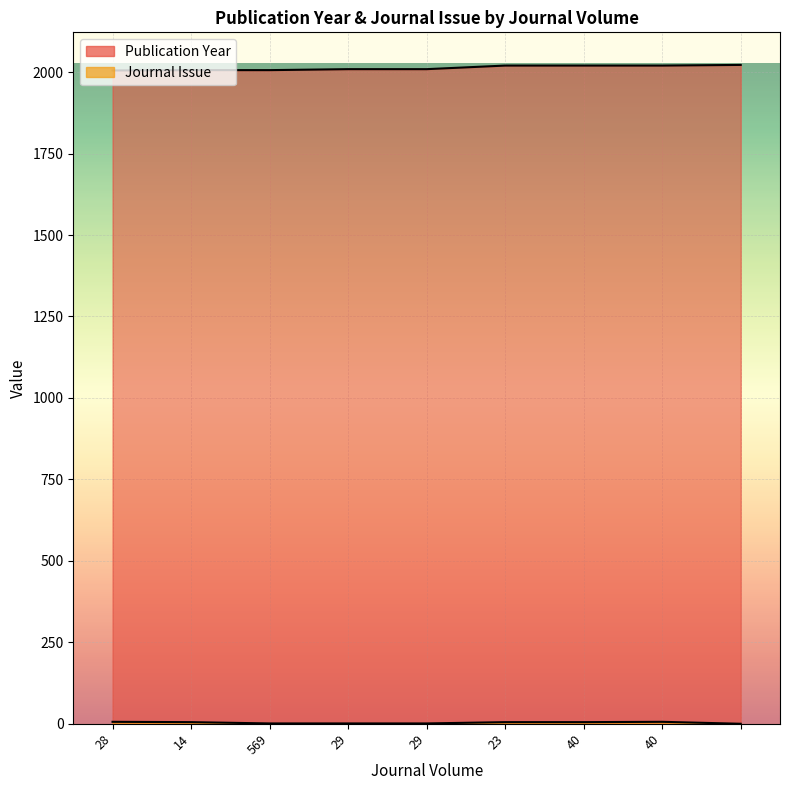

What is the difference between the maximum and minimum values in the Publication Year series?

17